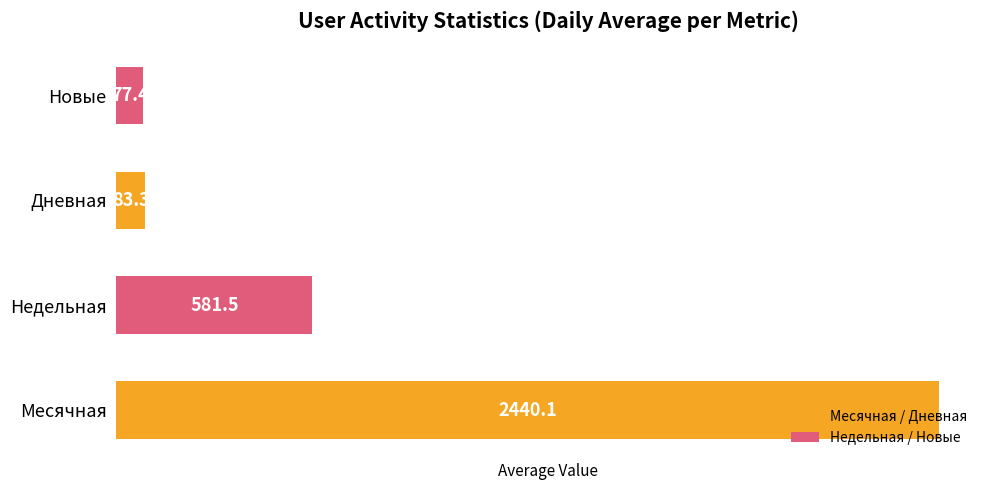

Is the value of Дневная at 2024-06-01 greater than the value of Новые at 2024-05-20?

No